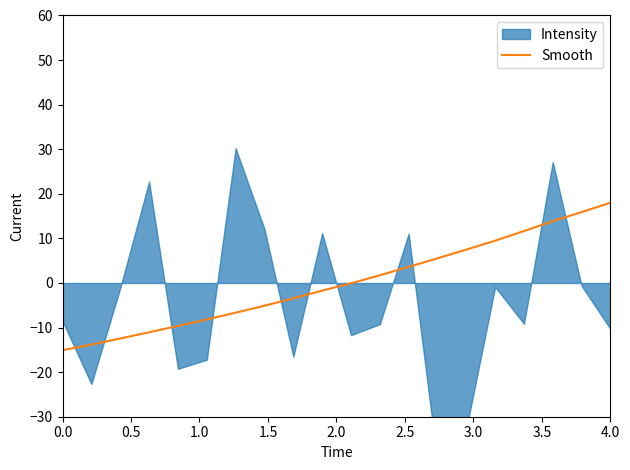

At which label does Smooth reach its peak?

4.0